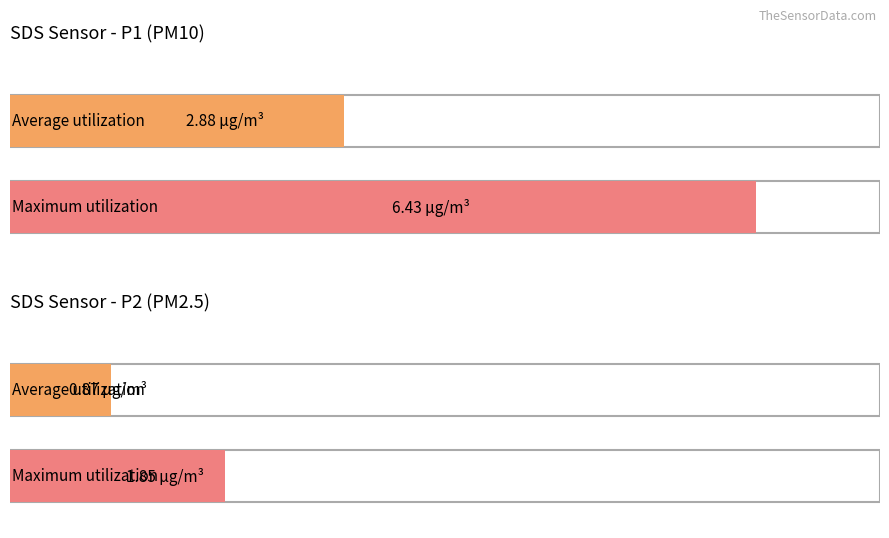

Are the bars grouped side by side (vs. stacked)?

Yes